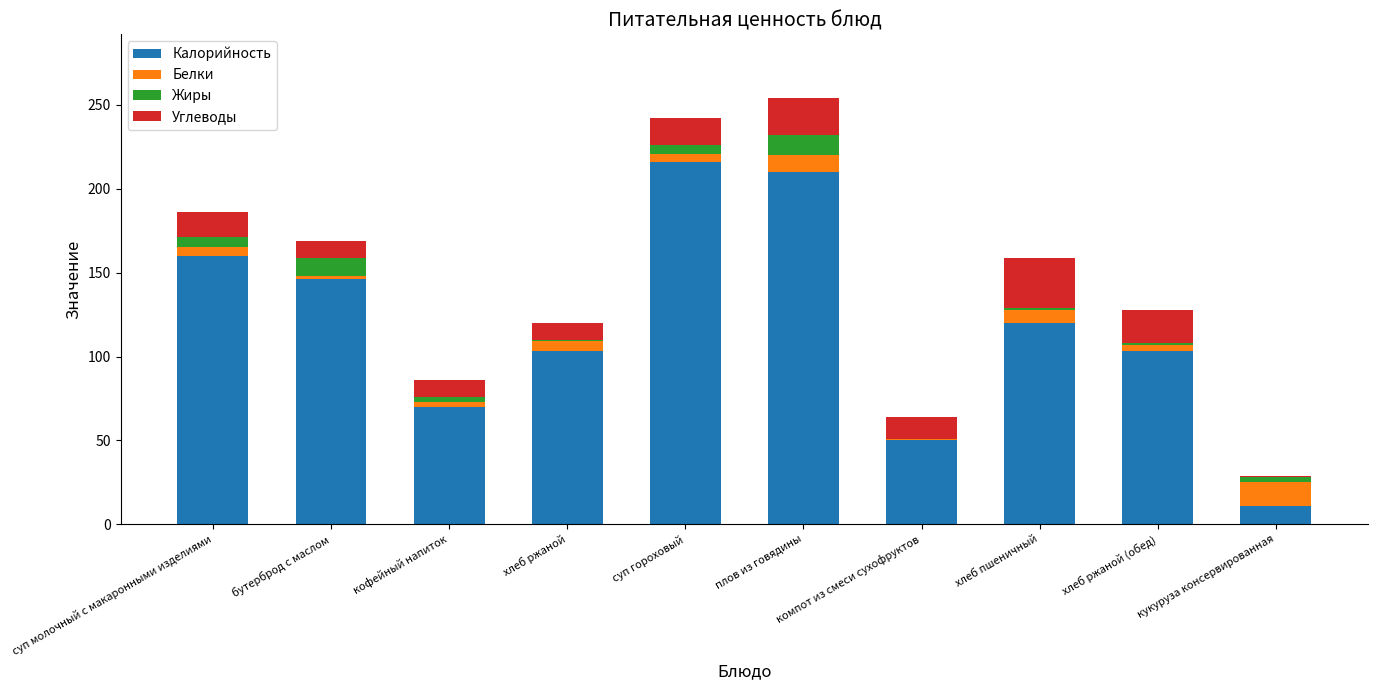

The value of Калорийность at кофейный напиток is 70. True or false?

True